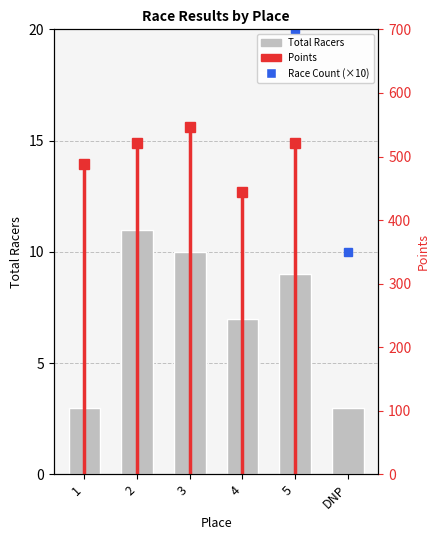

Rank the categories by value from highest to lowest.

2, 3, 5, 4, 1, DNP